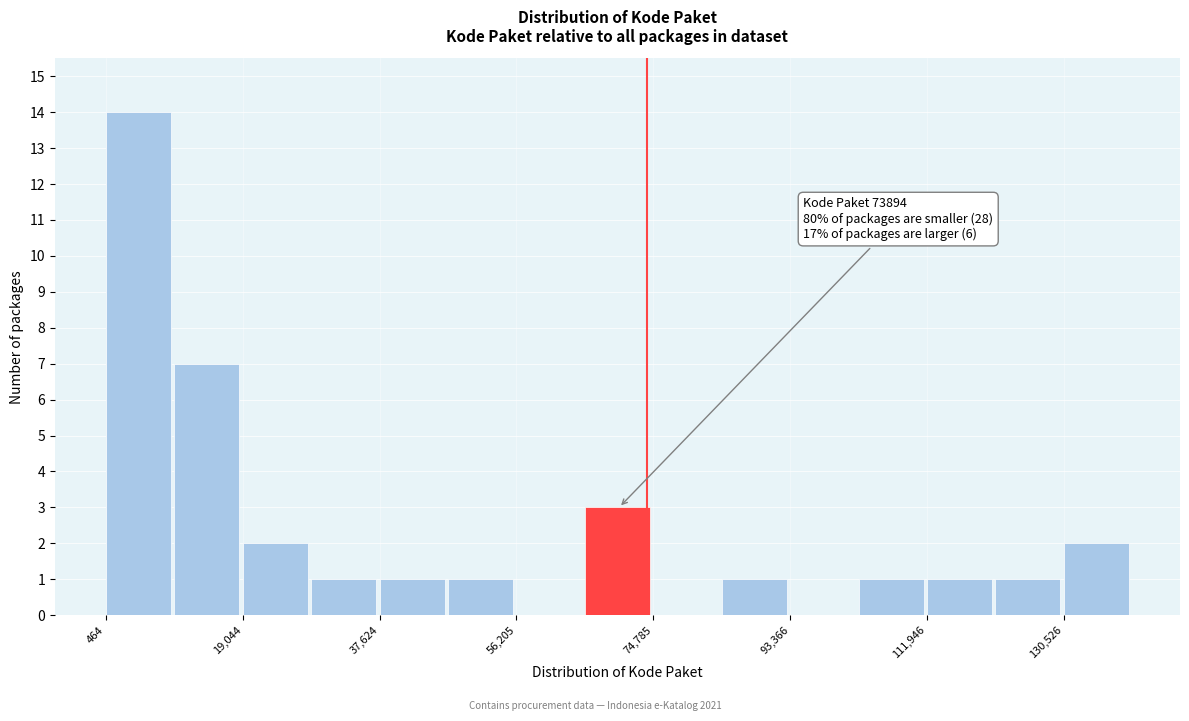

Over which range of the x-axis is the bar tallest?

0 to 10000